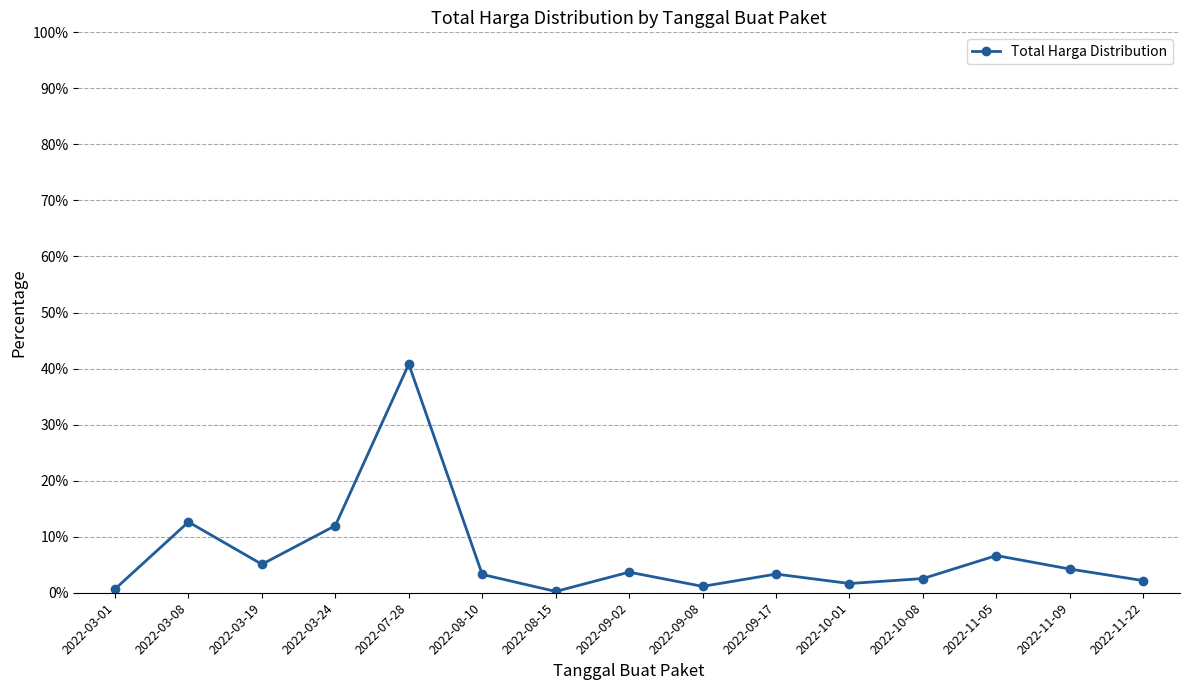

What is the maximum value shown in the chart?

40.8